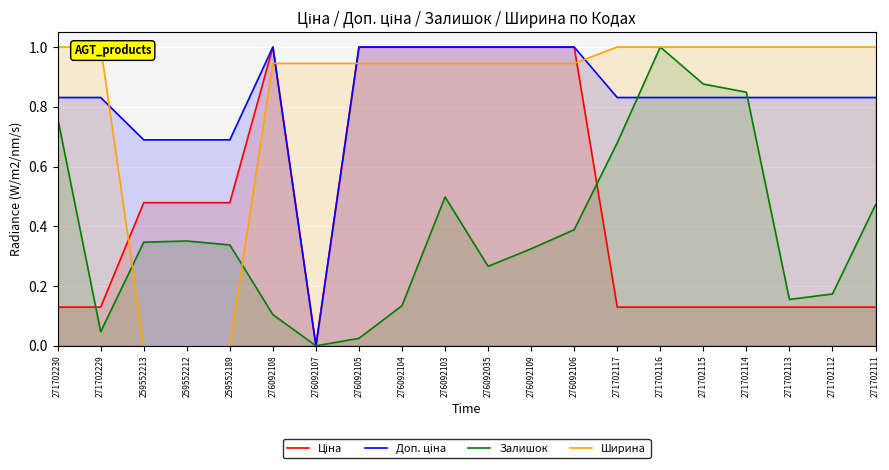

How many lines are shown in the chart?

4